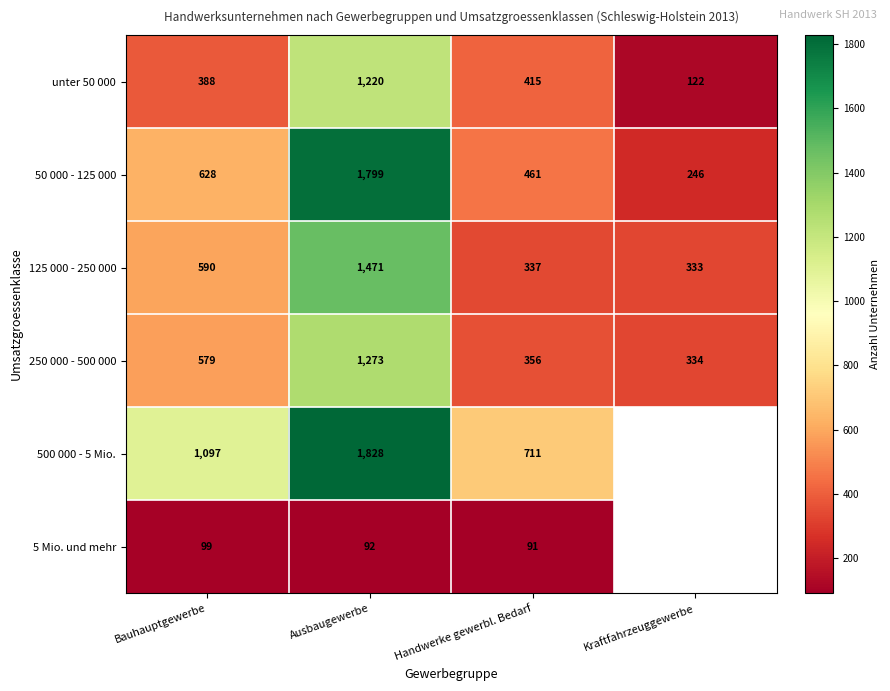

What is the difference between the highest and lowest values at Handwerke gewerbl. Bedarf?

620